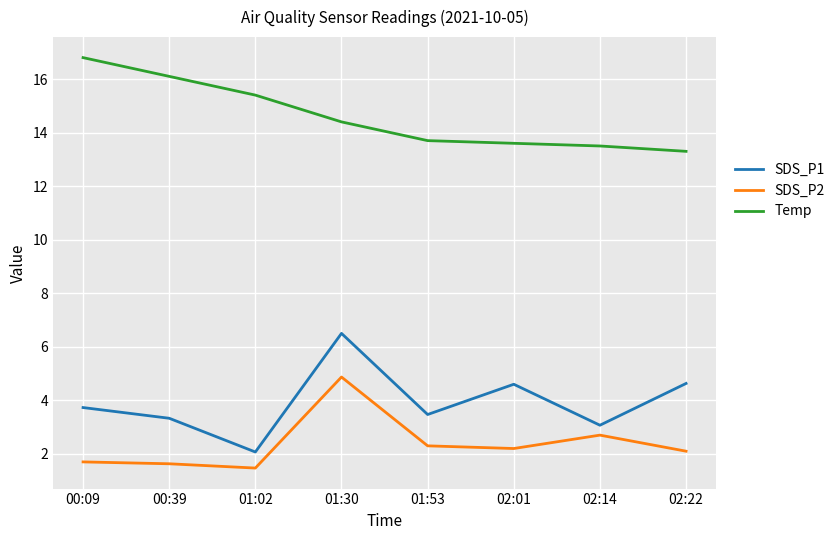

What is the total value across all series at 00:39?

21.1